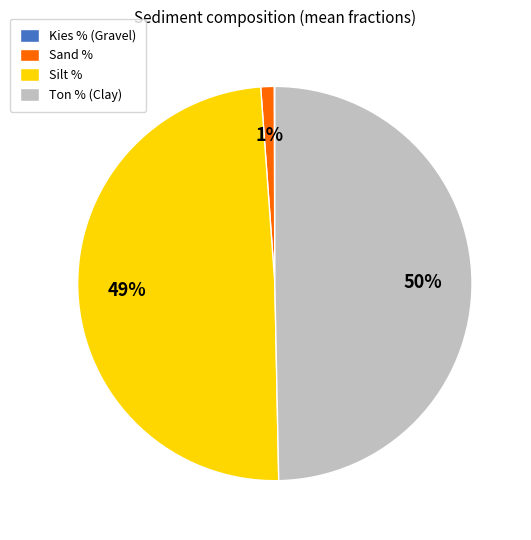

Does Sand % represent more than half of the total?

No